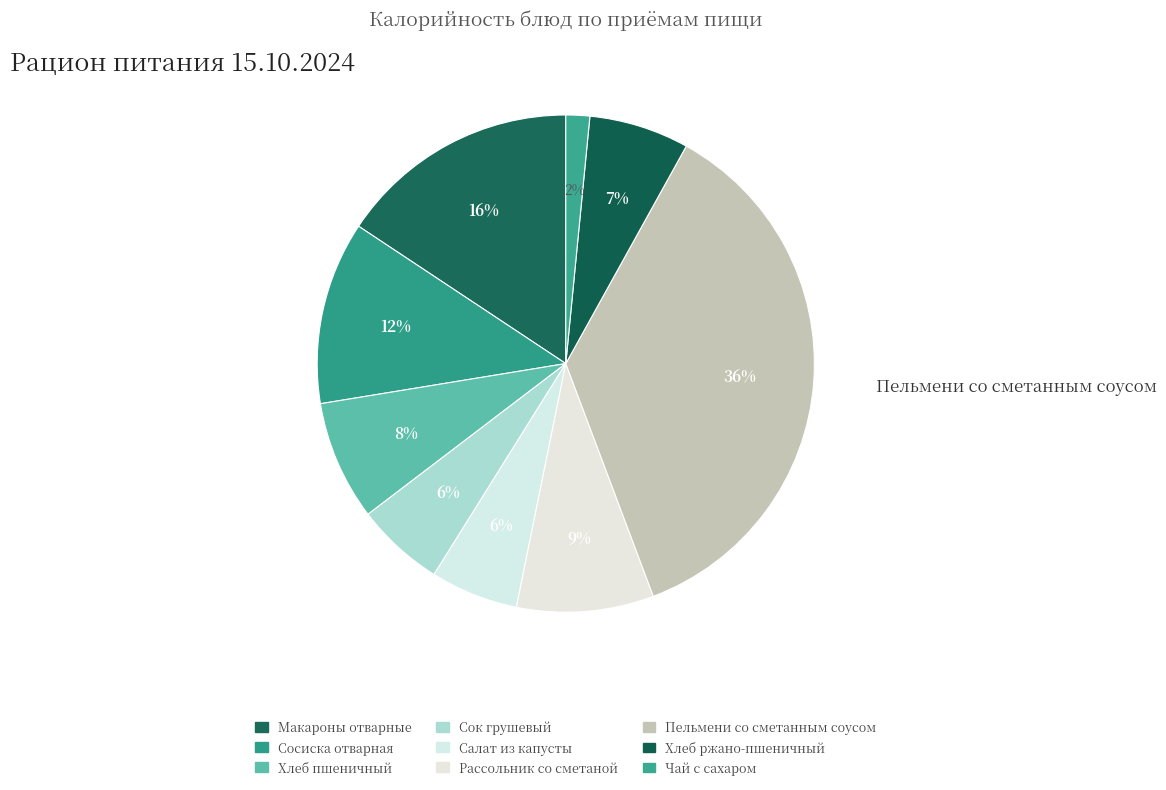

Approximately how many times larger is the value at Чай с сахаром compared to Сосиска отварная?

0.1